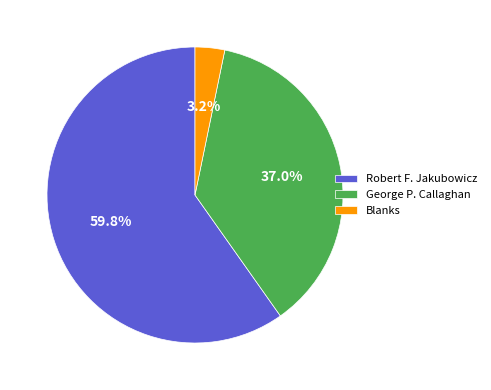

To the nearest percent, what percentage of the pie is Blanks?

3%